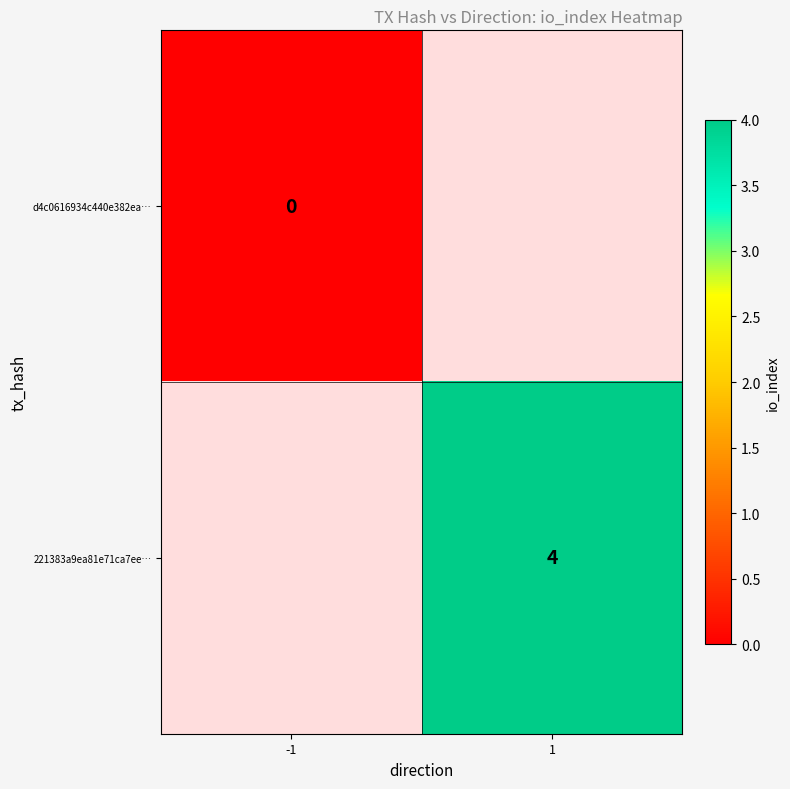

True or false: 221383a9ea81e71ca7ee… has a value of 4 at 1.

True